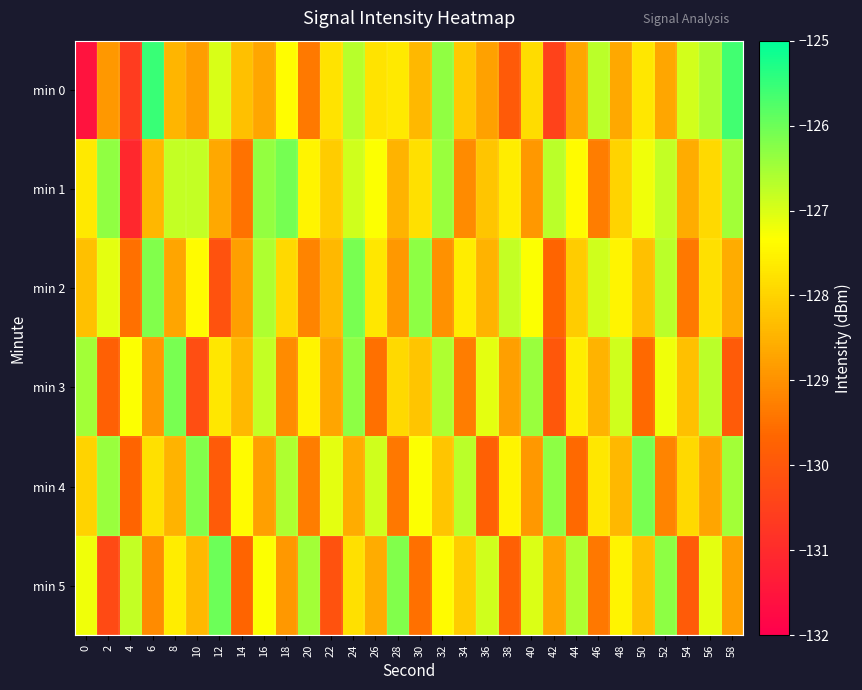

At which category is the sum across all series the highest?

24